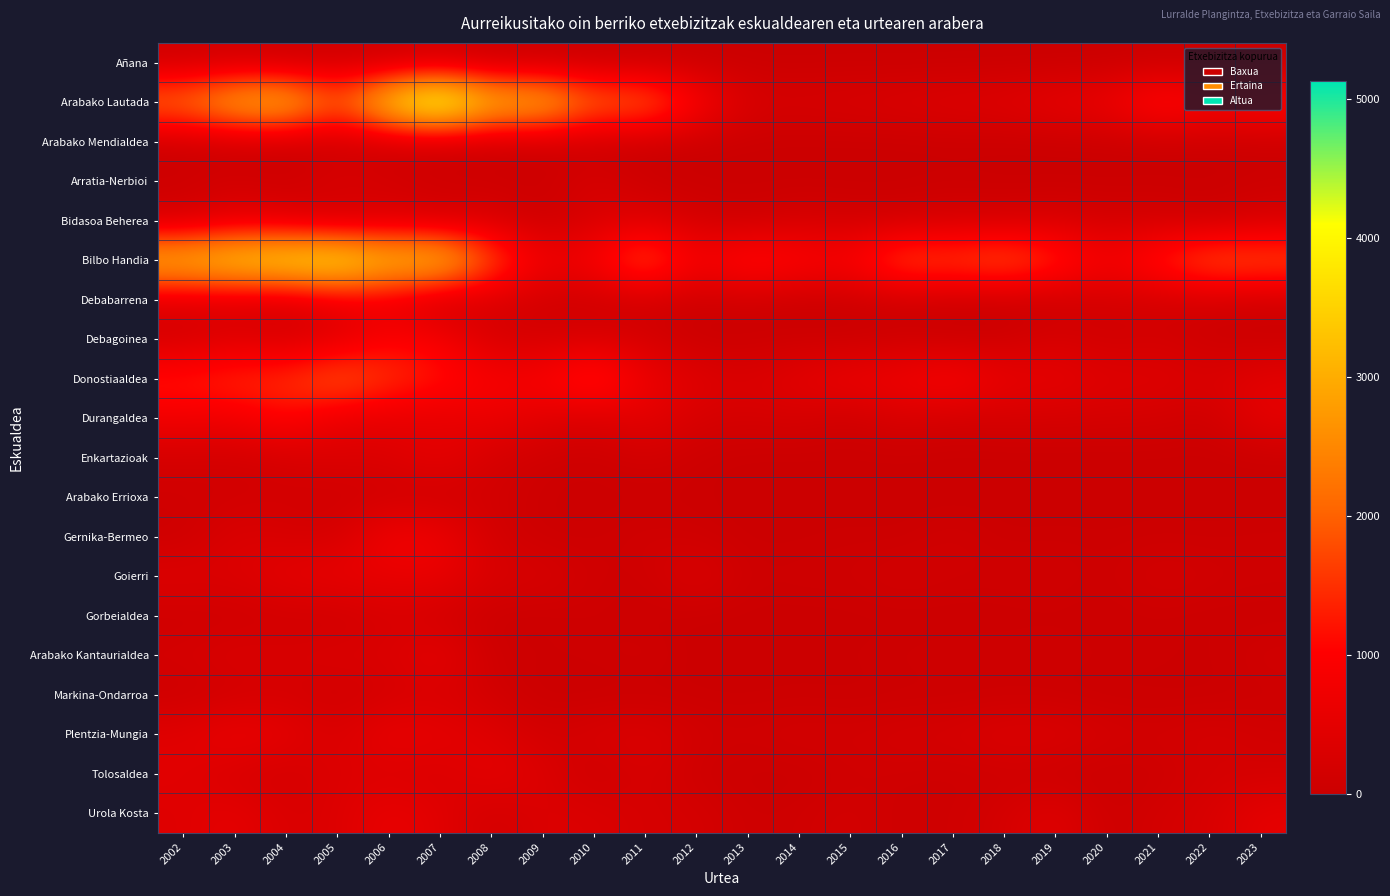

Rank the series by their maximum value, from highest to lowest.

Arabako Lautada, Bilbo Handia, Donostiaaldea, Durangaldea, Debagoinea, Gernika-Bermeo, Plentzia-Mungia, Goierri, Urola Kosta, Debabarrena, Enkartazioak, Arabako Kantaurialdea, Tolosaldea, Bidasoa Beherea, Arratia-Nerbioi, Markina-Ondarroa, Gorbeialdea, Arabako Errioxa, Añana, Arabako Mendialdea